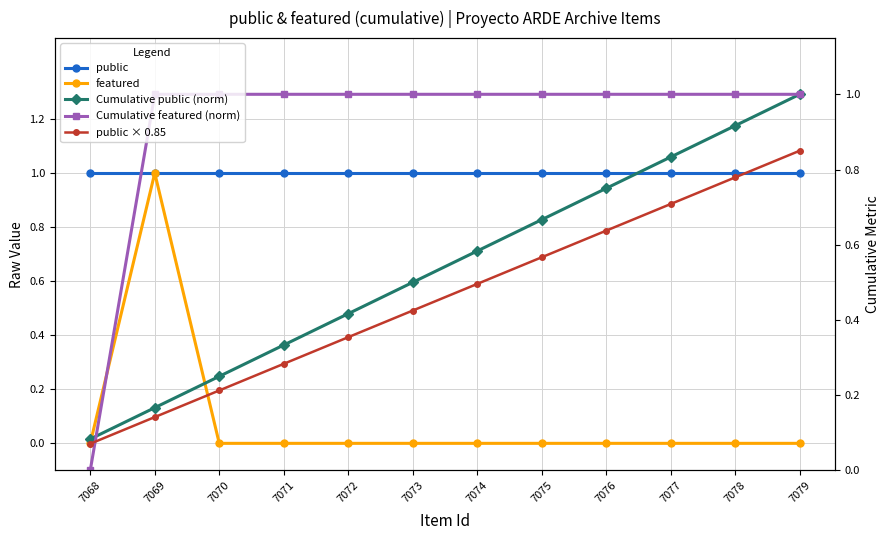

Which series ends up on top after the final intersection of Cumulative public (norm) and Cumulative featured (norm)?

Cumulative featured (norm)